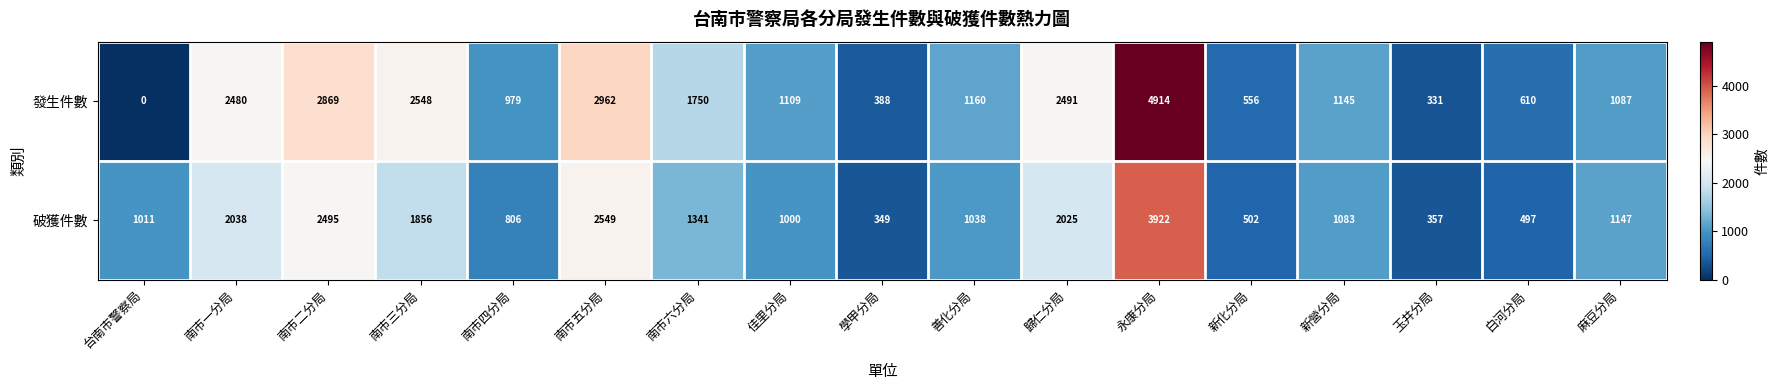

True or false: 破獲件數 has a value of 1511 at 佳里分局.

False